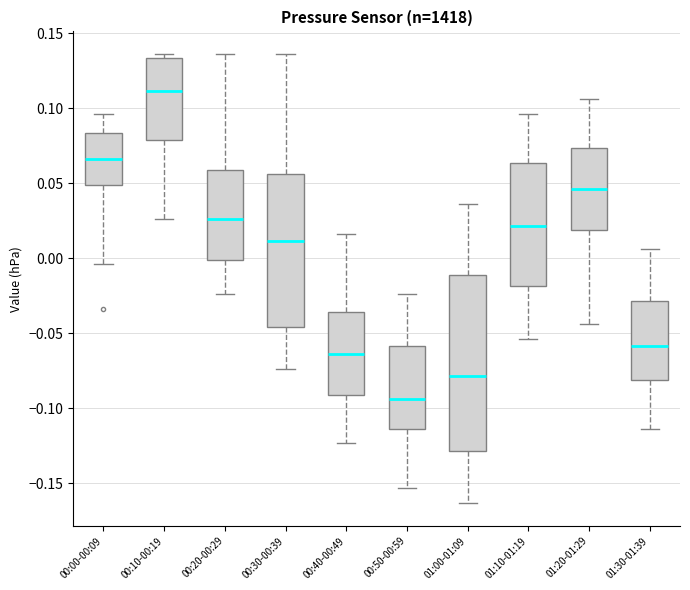

Which box has the lowest median line?

00:50-00:59